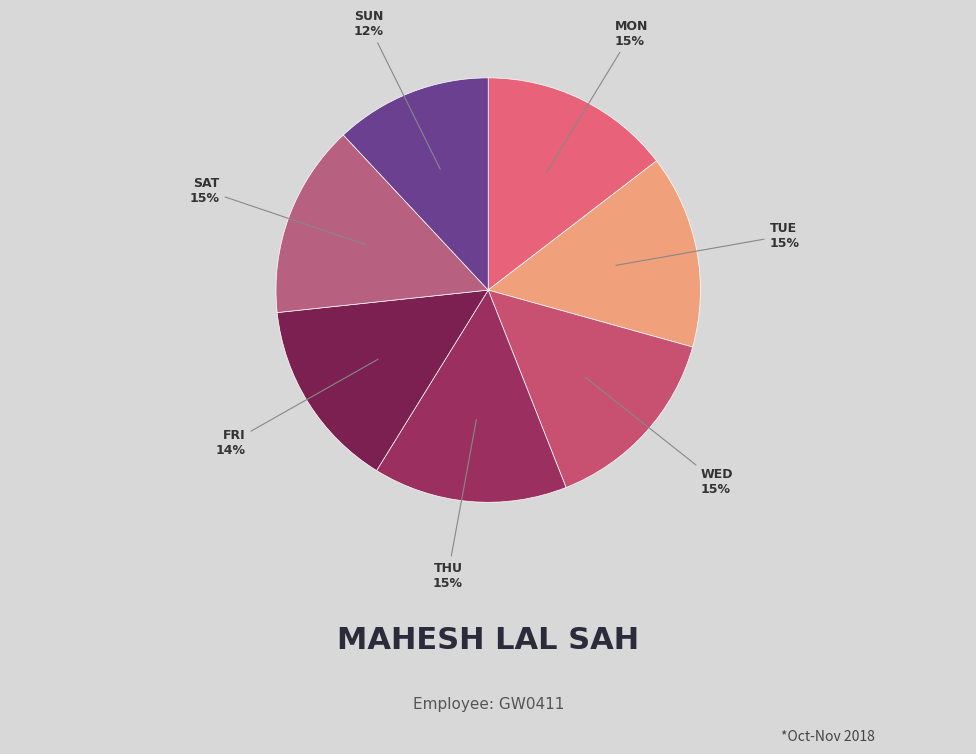

How many segments does this pie chart have?

7